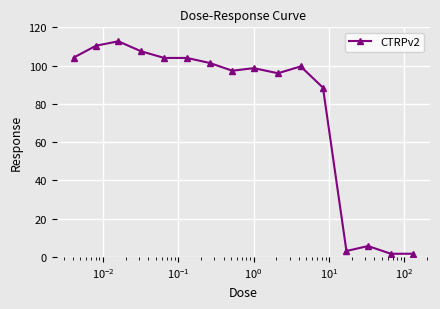

What is the sum of all values?

1236.3